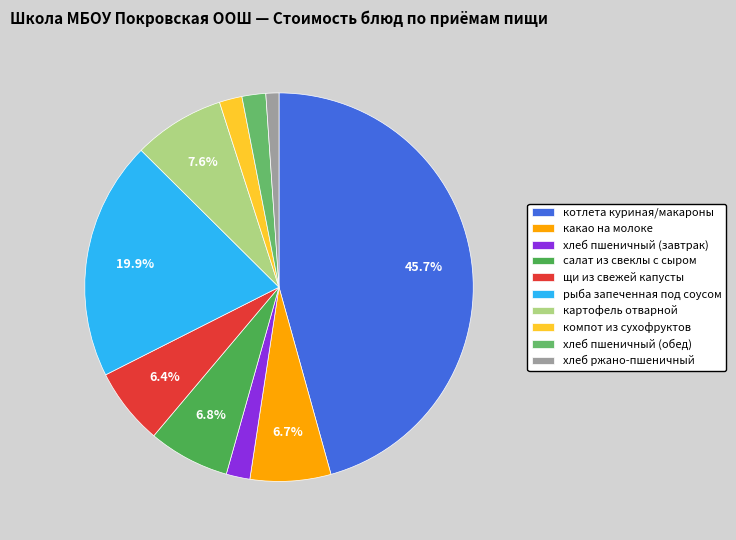

How much of the chart is everything except рыба запеченная под соусом?

80.1%